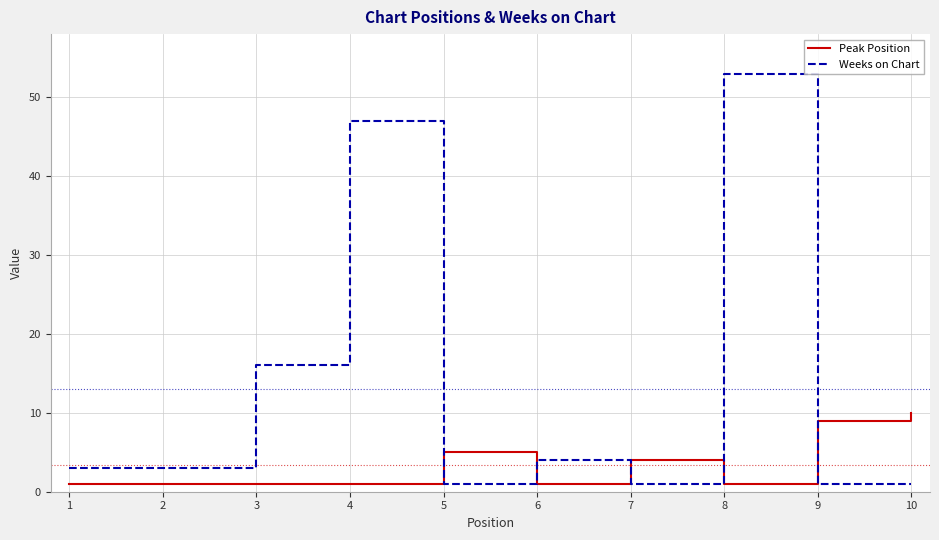

Which series has the largest range (max minus min)?

Weeks on Chart